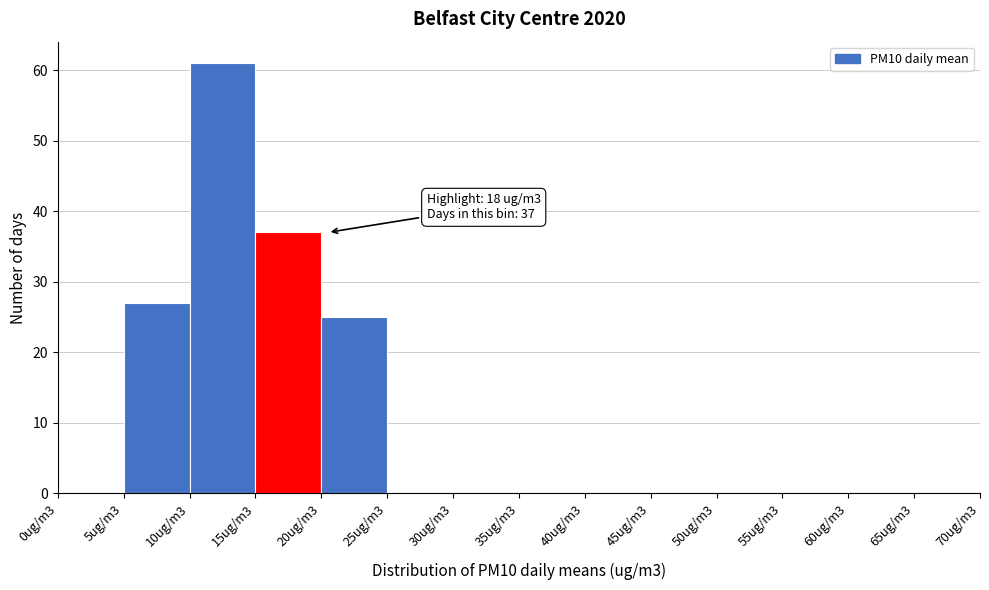

Reading left to right, transcribe all the data shown in this chart.

0ug/m3=0	5ug/m3=27	10ug/m3=61	15ug/m3=37	20ug/m3=25	25ug/m3=0	30ug/m3=0	35ug/m3=0	40ug/m3=0	45ug/m3=0	50ug/m3=0	55ug/m3=0	60ug/m3=0	65ug/m3=0